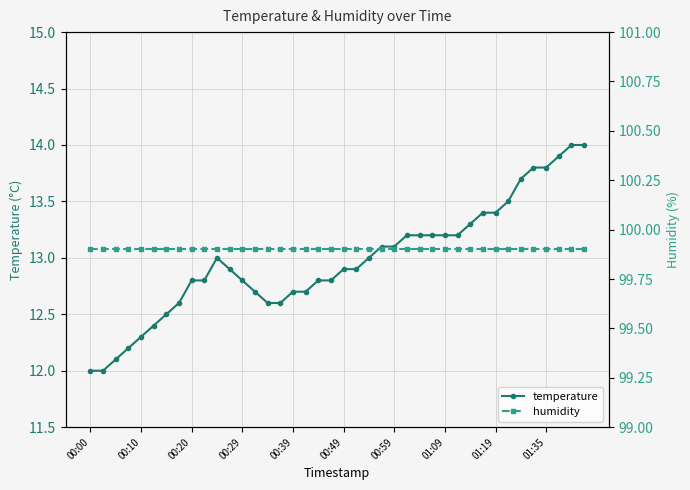

Is it true that humidity equals 99.9 at 15?

True